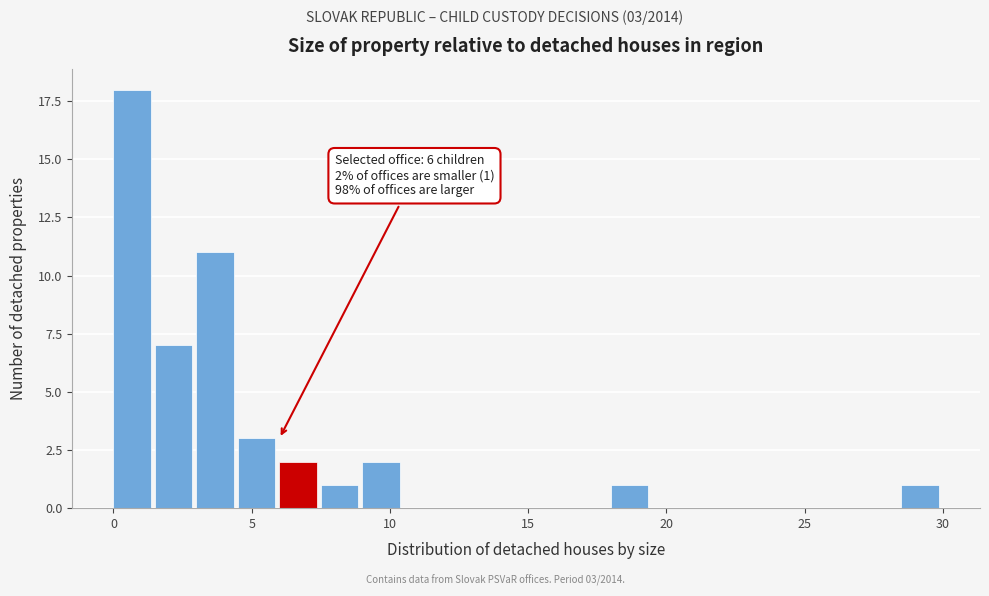

Around what value on the x-axis is the tallest bar? Give the approximate position of its centre, as read against the axis.

0.5